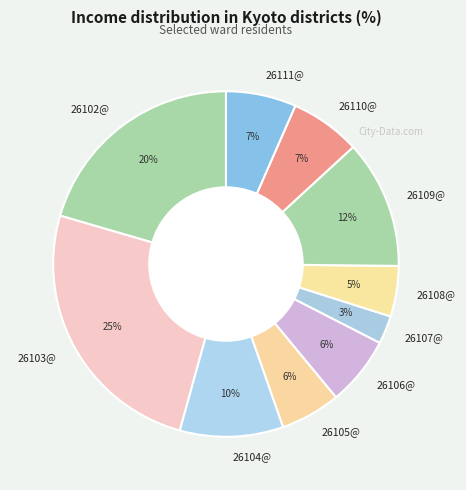

To the nearest percent, what is the difference between the 26104@ and 26105@ slice percentages?

4%